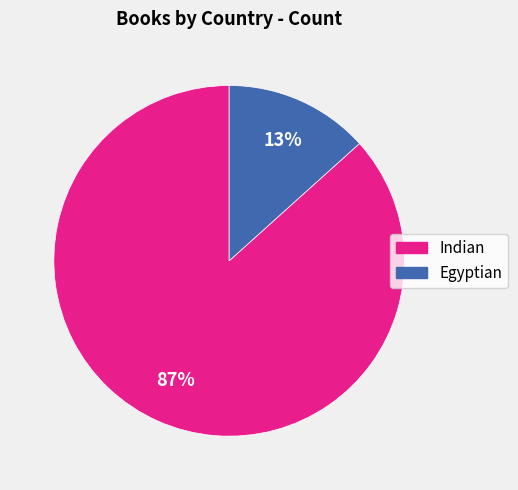

To the nearest percent, what is the combined percentage of Indian and Egyptian?

100%